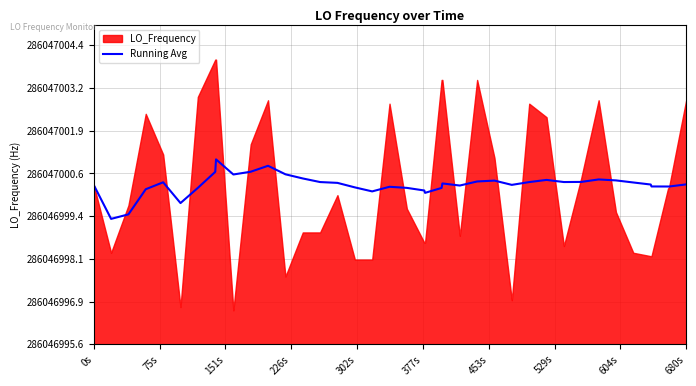

Where does the data first go above 4?

0s